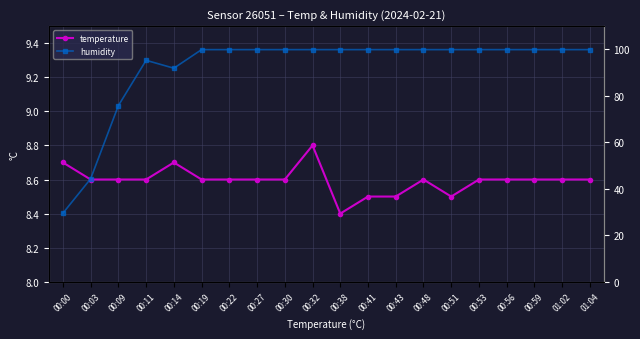

True or false: temperature and humidity intersect in this chart.

False